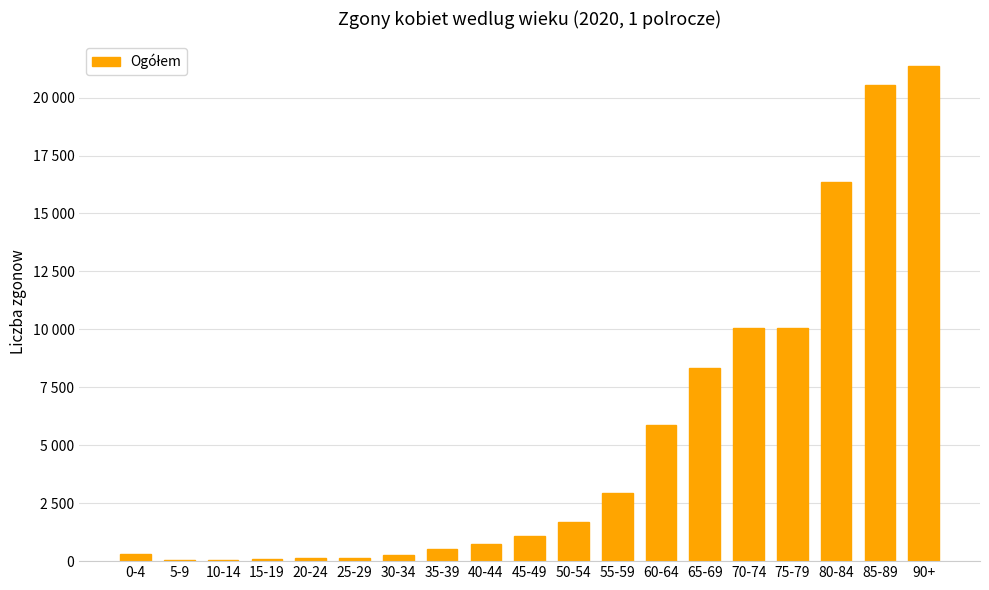

Approximately how many times larger is the value at 15-19 compared to 40-44?

0.1